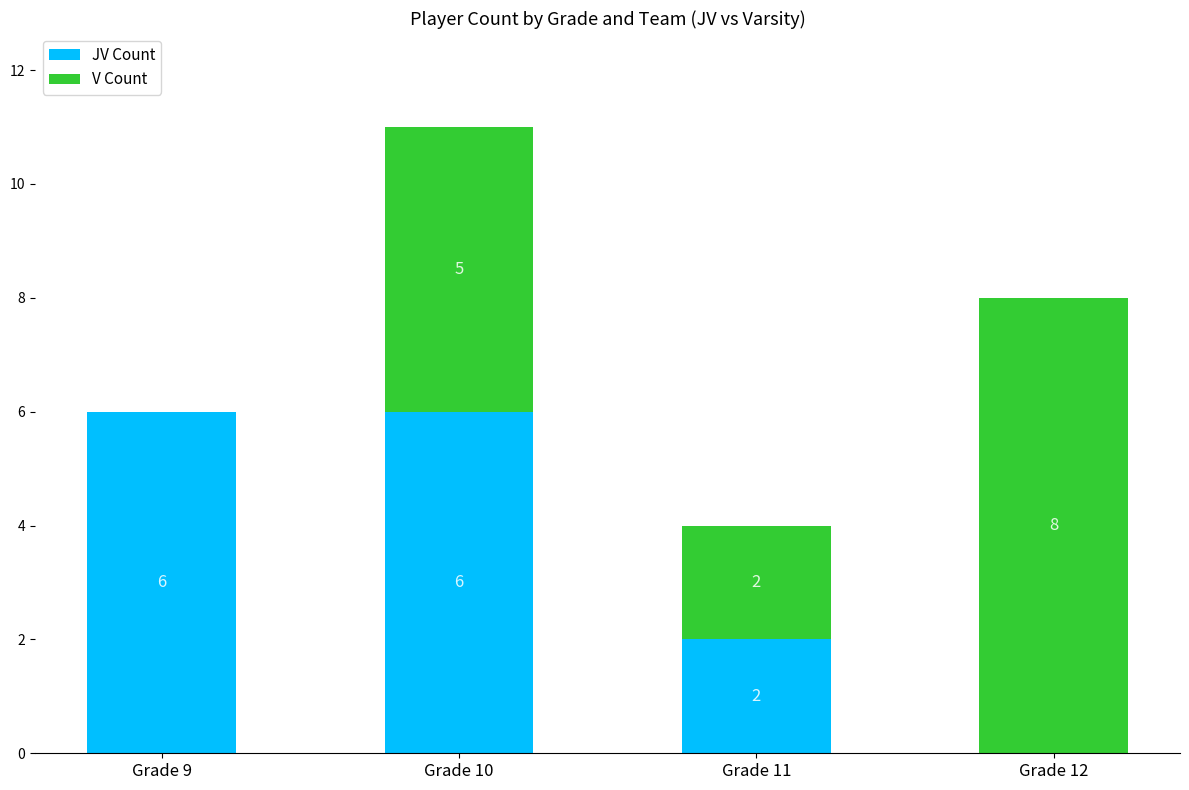

How many distinct data groups are displayed?

2